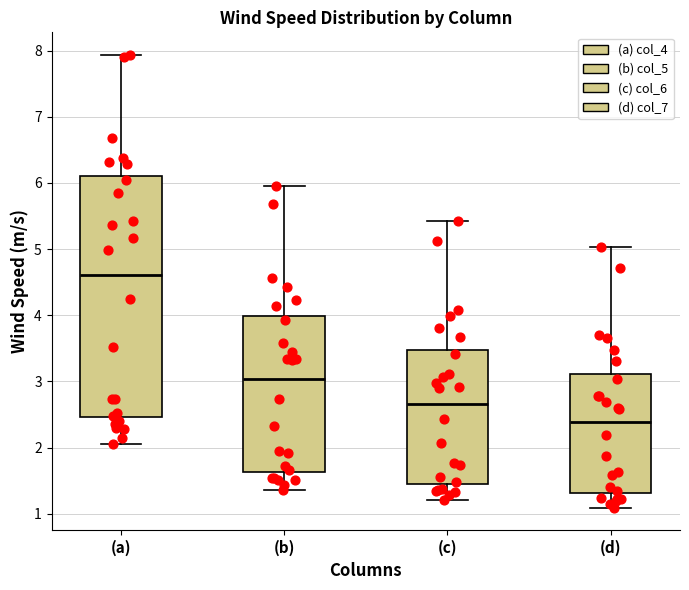

Which box is the tallest, from its lower edge to its upper edge?

(a)